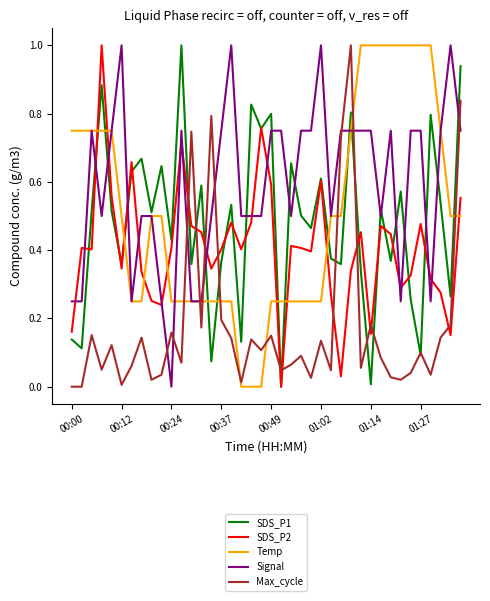

True or false: SDS_P2 has more than 2 points higher than both neighbors.

True